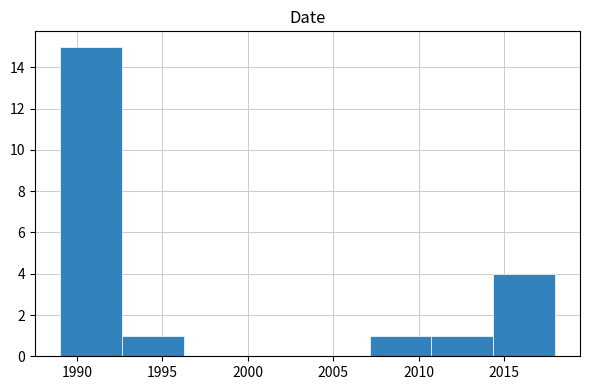

Reading left to right, transcribe this chart: for each bar, give the range it covers on the x-axis and its height. Neither the bar edges nor the heights are printed on the chart, so give them approximately, as read against the axes.

1989.0 to 1992.5: 15
1992.5 to 1996.5: 1
1996.5 to 2000.0: 0
2000.0 to 2003.5: 0
2003.5 to 2007.0: 0
2007.0 to 2011.0: 1
2011.0 to 2014.5: 1
2014.5 to 2018.0: 4